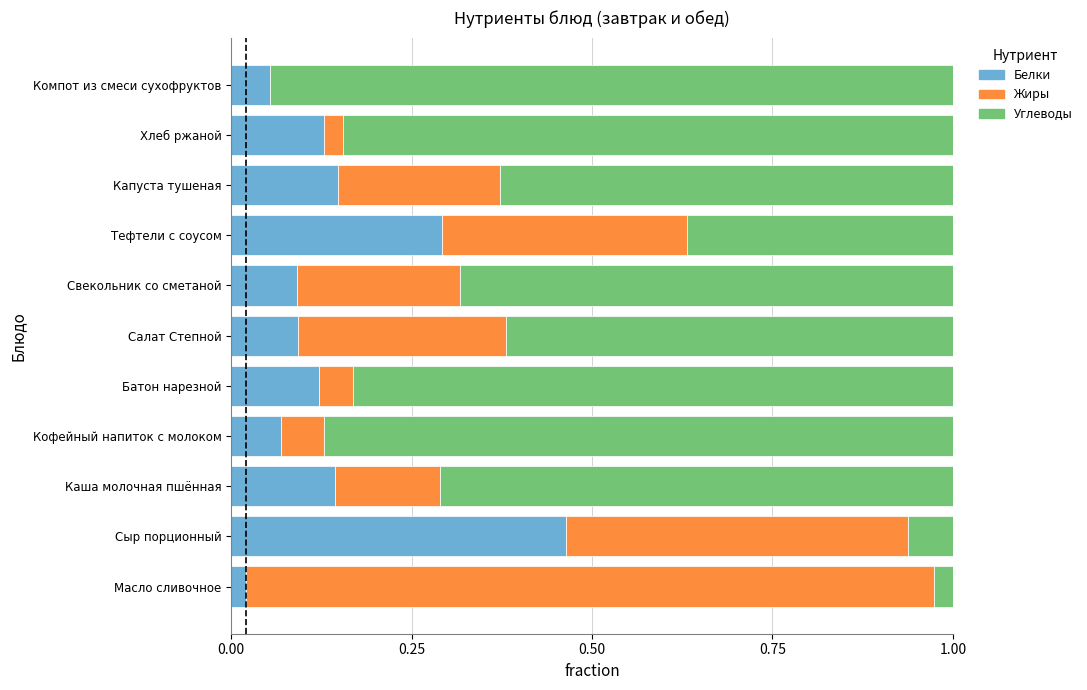

Is it true that Белки equals 0.0 at Салат Степной?

False